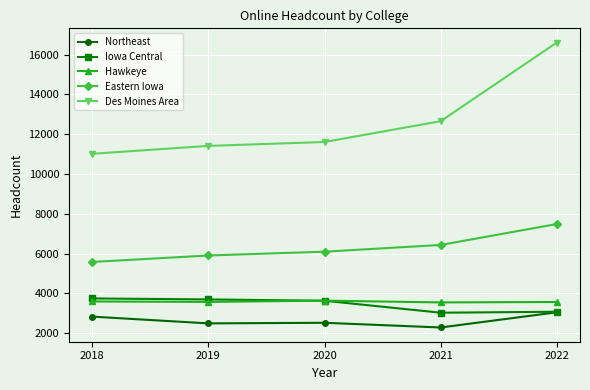

True or false: Des Moines Area has more than 2 points higher than both neighbors.

False